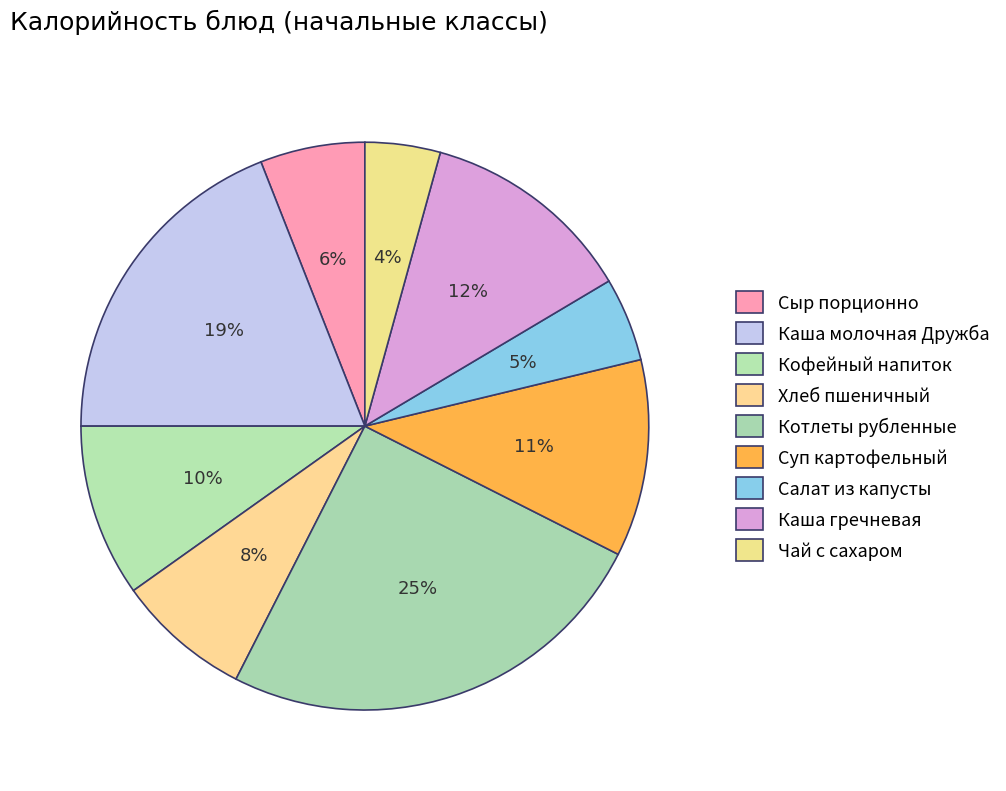

How many segments does this pie chart have?

9